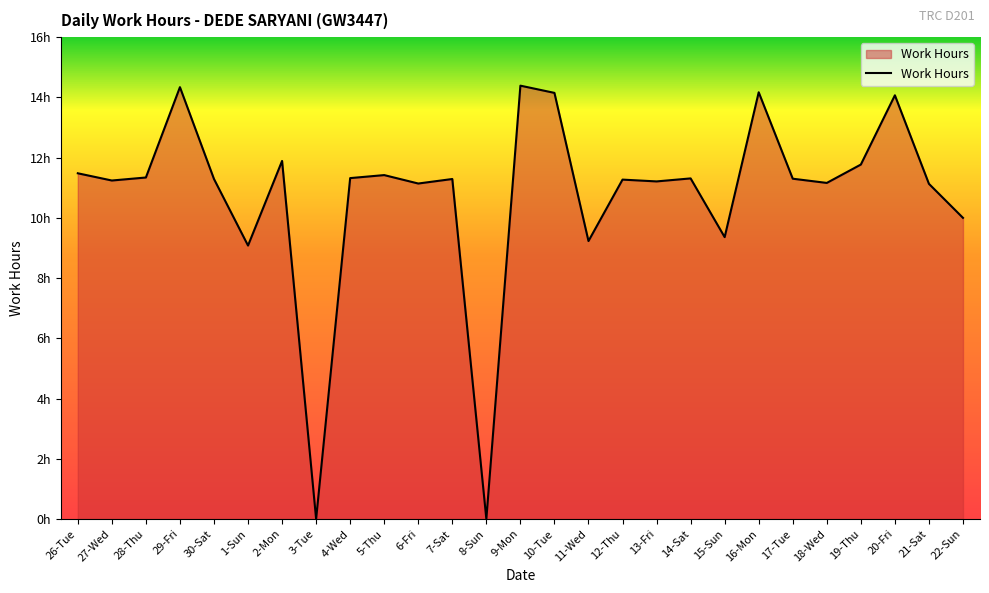

How many interior local peaks (higher than both neighbors) does the data have?

9